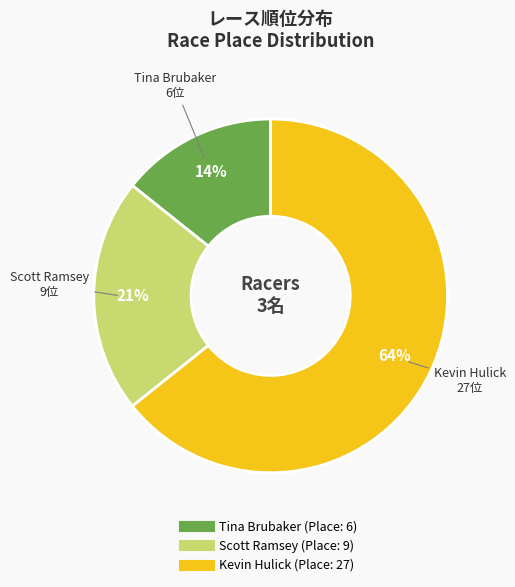

To the nearest percent, what is the difference between the Kevin Hulick and Scott Ramsey slice percentages?

43%